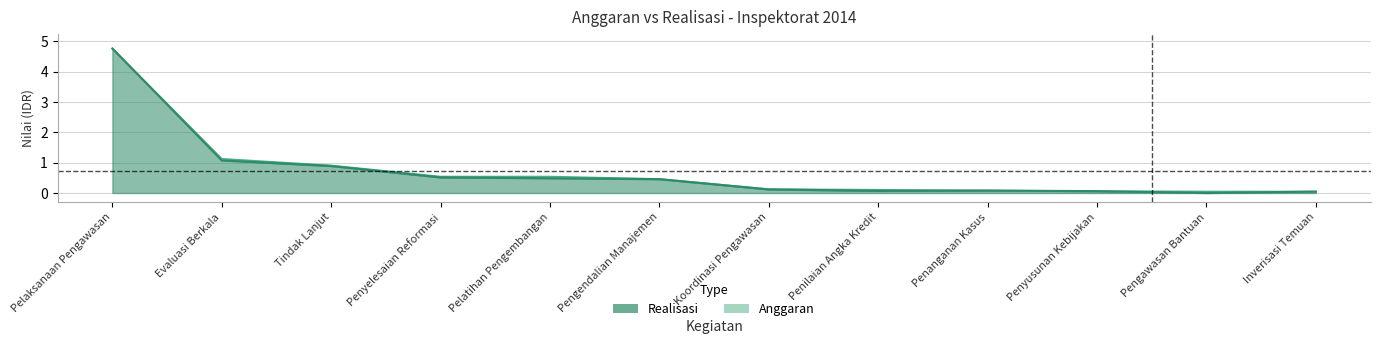

Which series has the largest total across all categories?

Anggaran